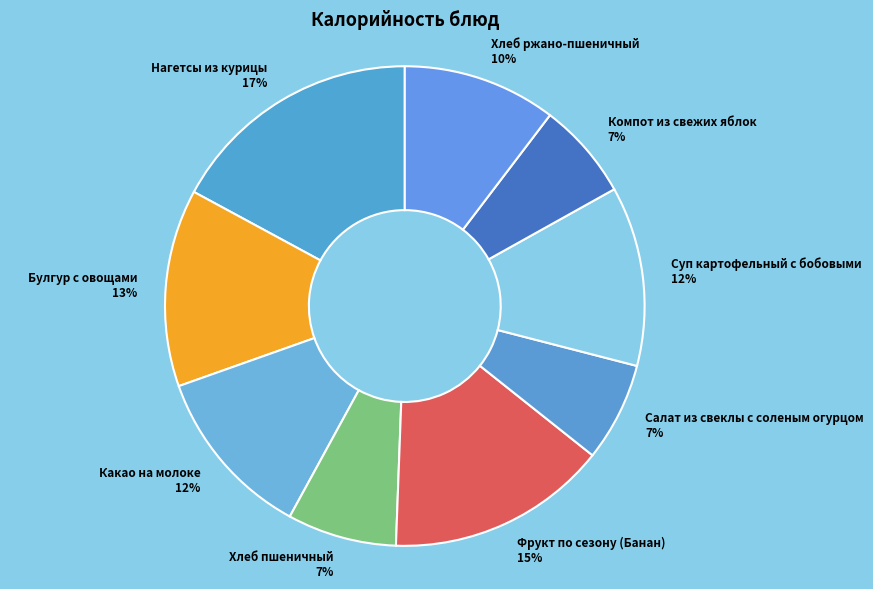

Which has a higher value, Нагетсы из курицы or Фрукт по сезону (Банан)?

Нагетсы из курицы